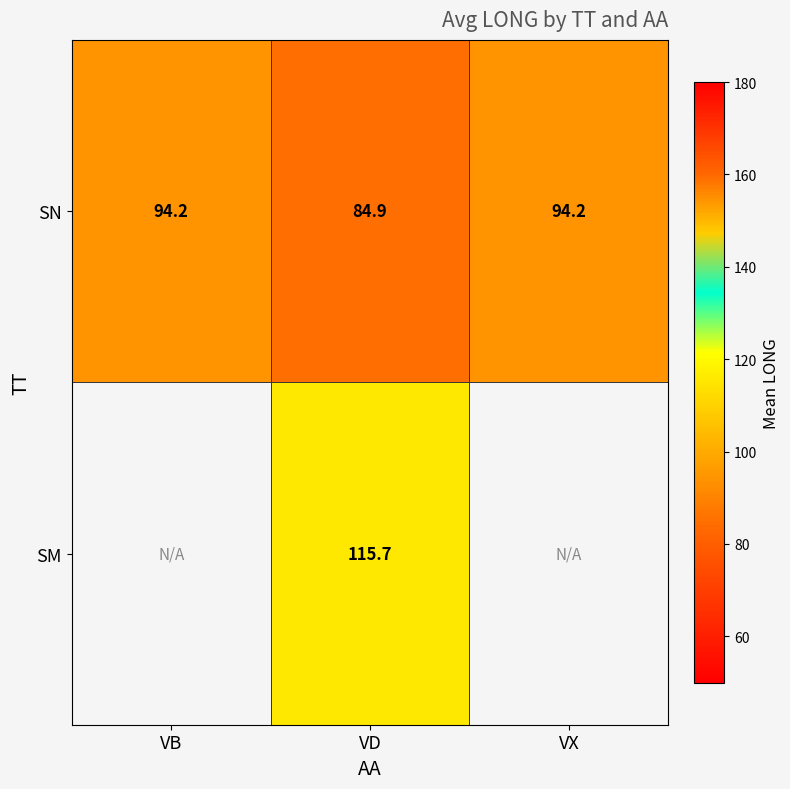

What is the total value across all series at VD?

200.6